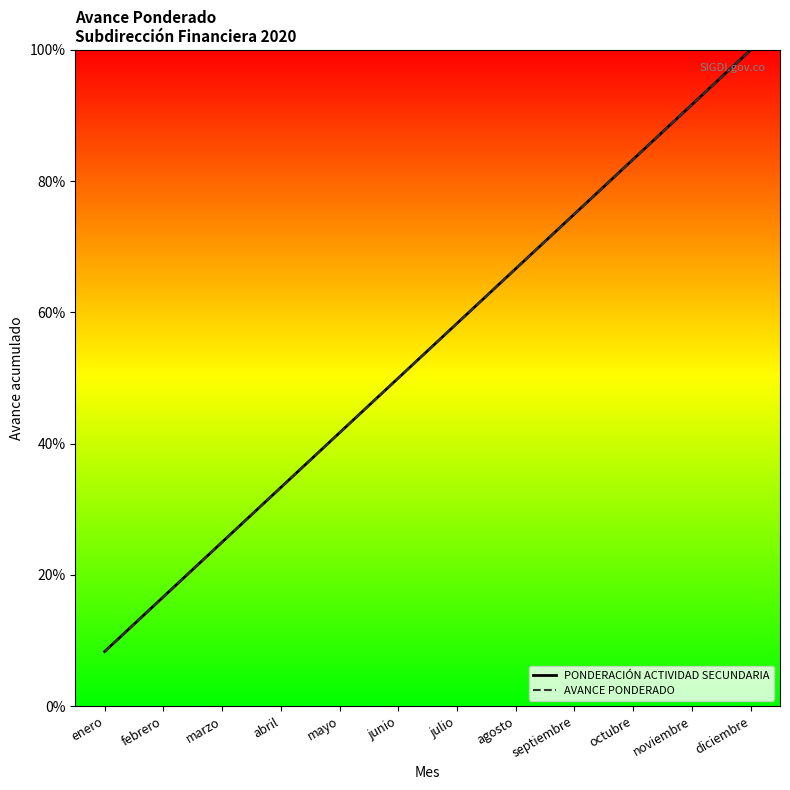

Where is PONDERACIÓN ACTIVIDAD SECUNDARIA nearest to the value 54?

junio